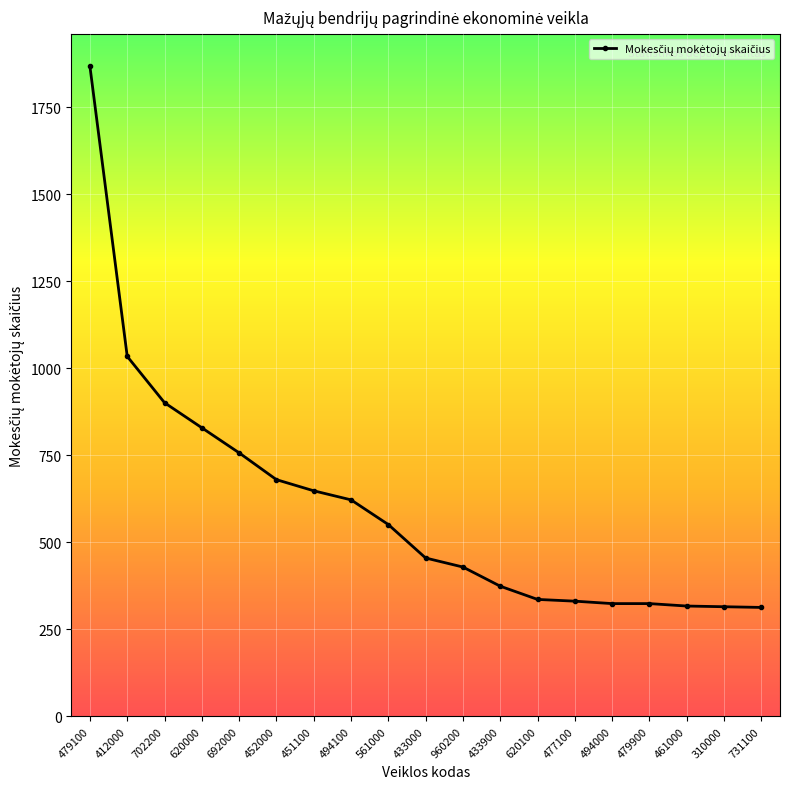

Read the value at 731100.

313